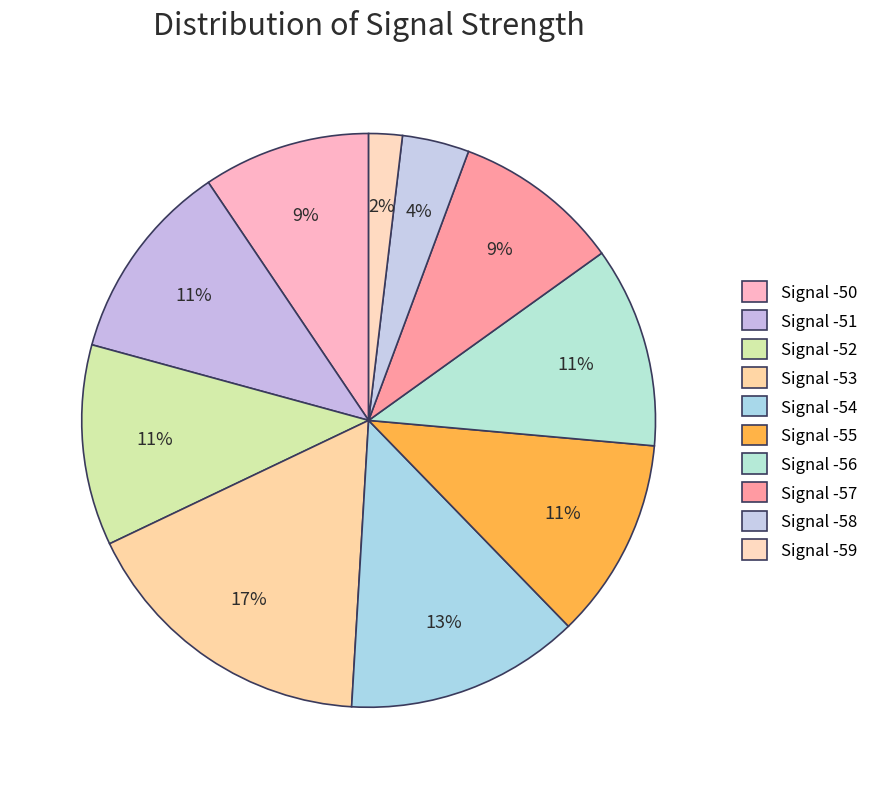

Do Signal -58 and Signal -59 together represent more than half of the pie?

No